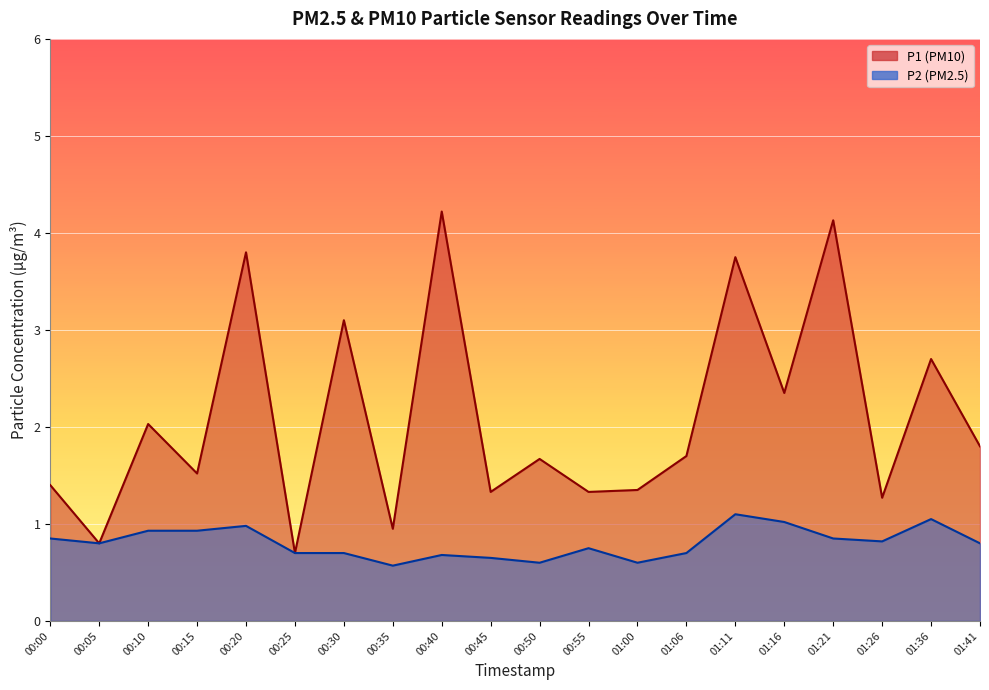

What are all the series names shown in the legend?

P1, P2